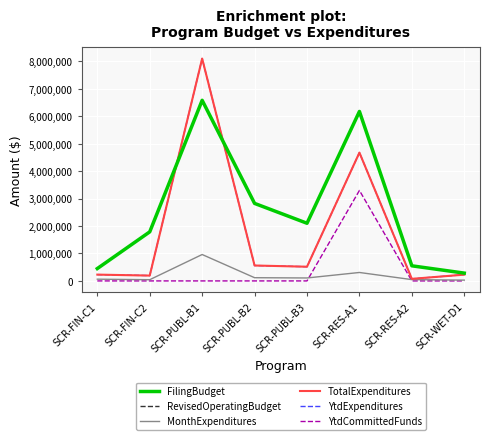

What is the sum of the YtdExpenditures values at SCR-RES-A2 and SCR-PUBL-B1?

8172061